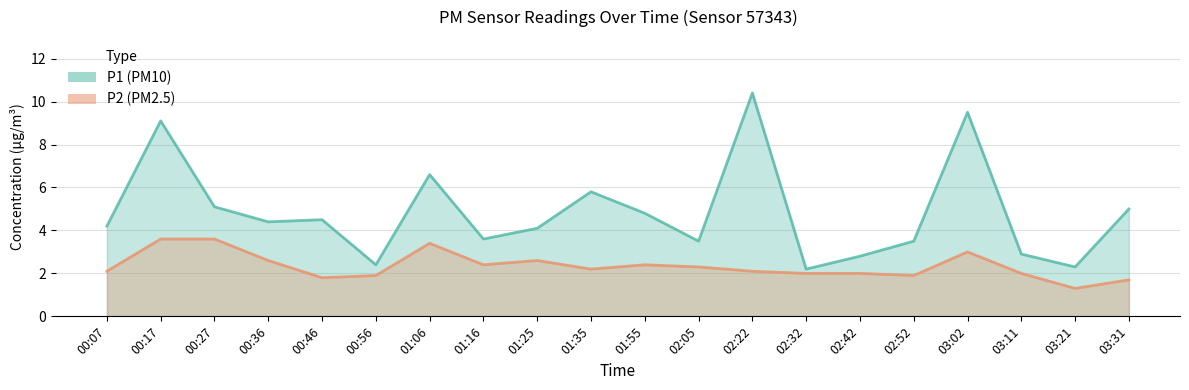

How many categories are shown in the chart?

20